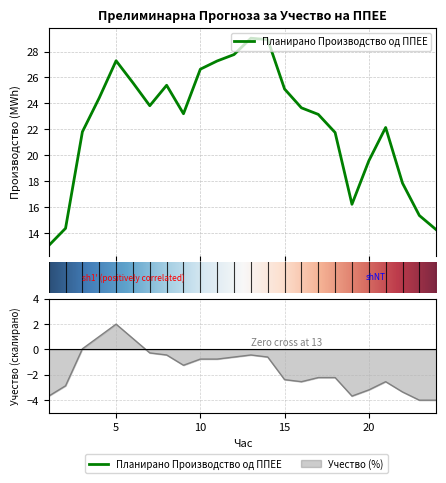

Read the Планирано Производство од ППЕЕ value at 15.

25.1